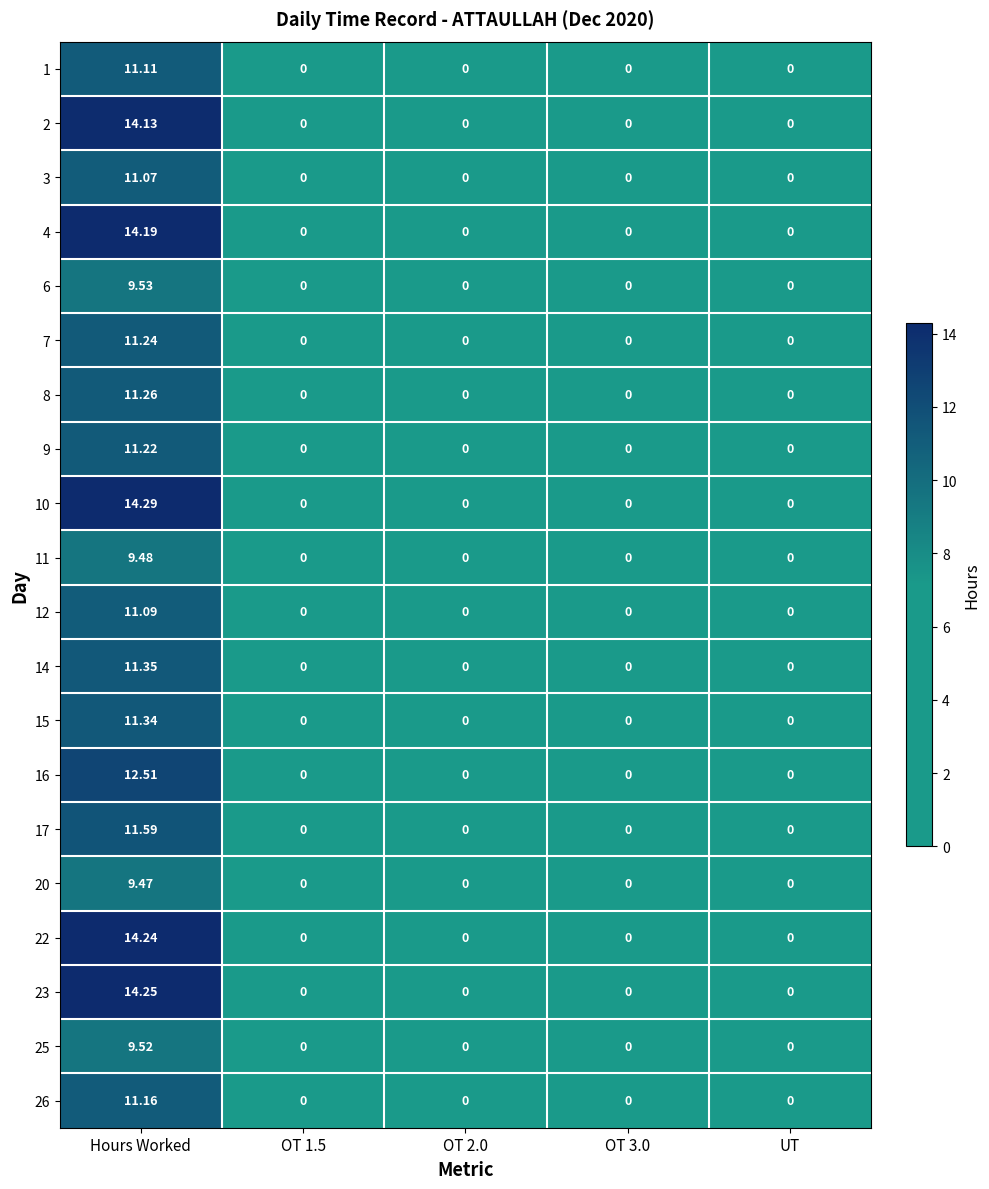

At which category is the sum across all series the highest?

Hours Worked